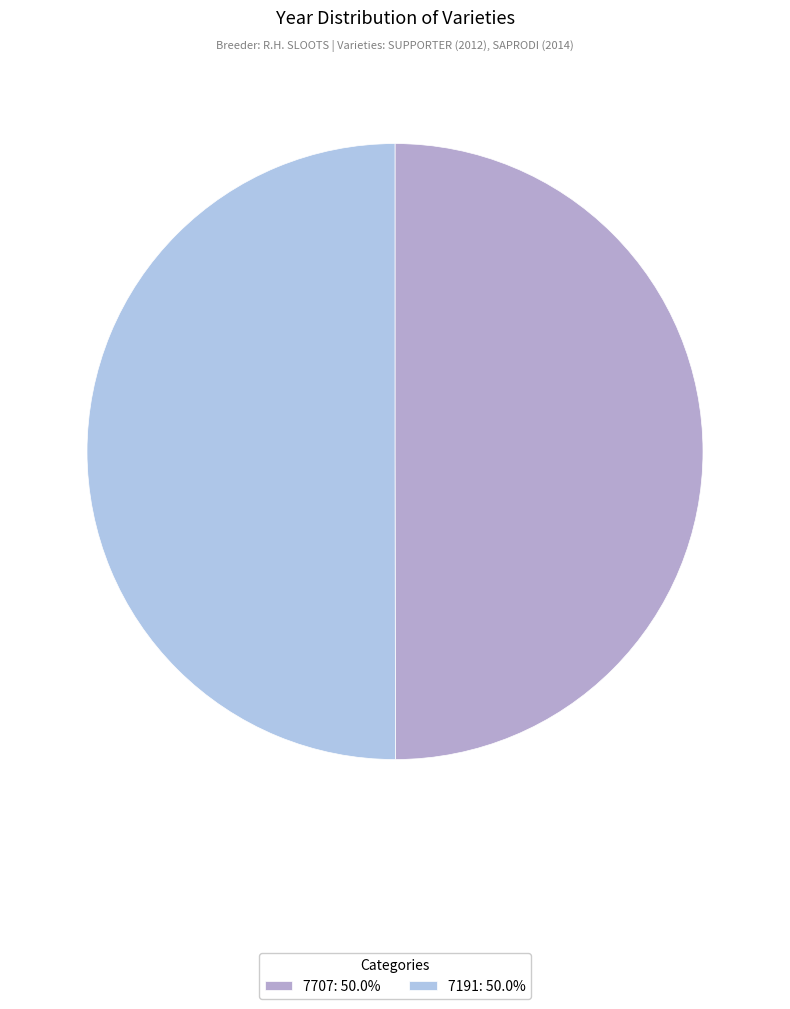

Do 7191 and 7707 together represent more than half of the pie?

Yes